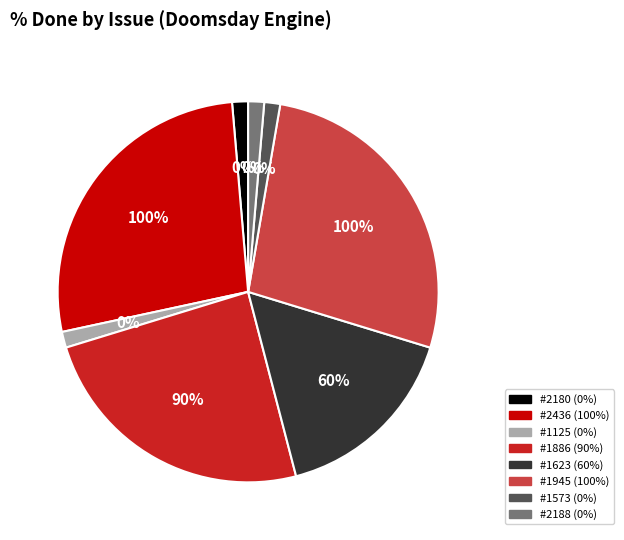

Between 1886 and 1945, which is larger?

1945